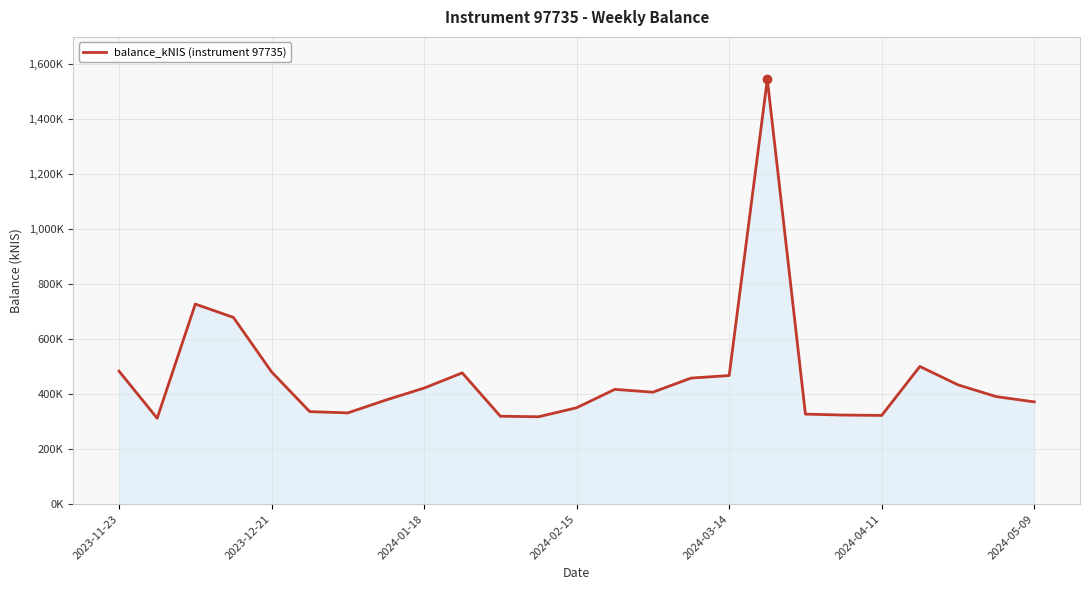

What is the value of the 25th point from the left?

371.9